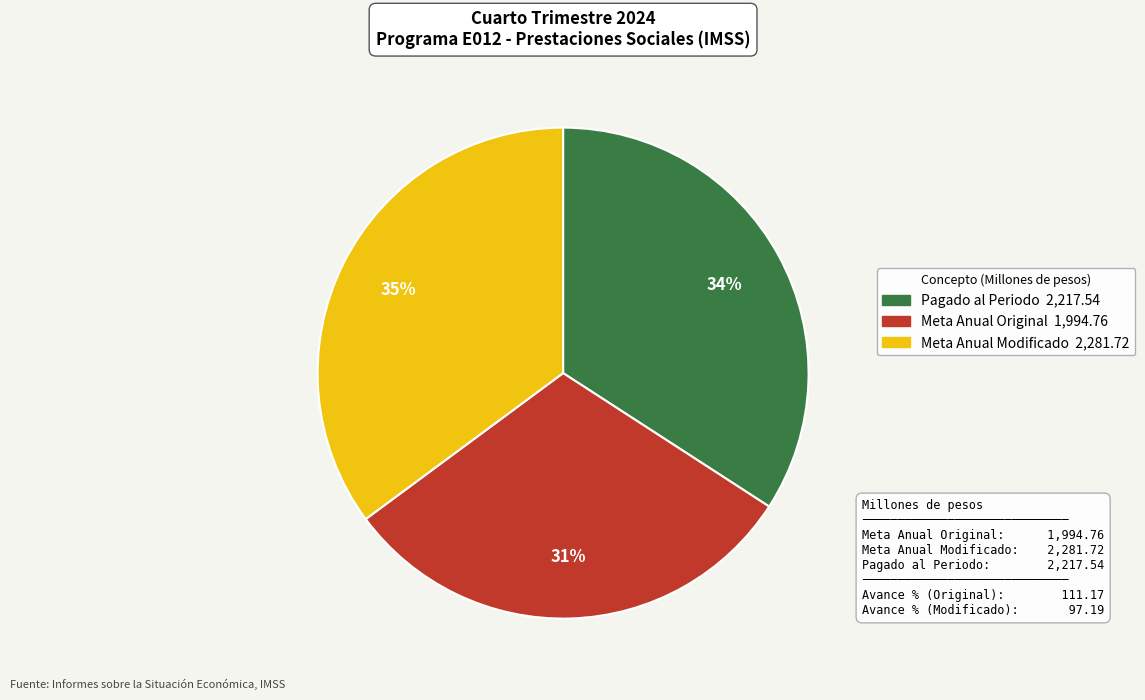

Does any single category account for the majority?

No